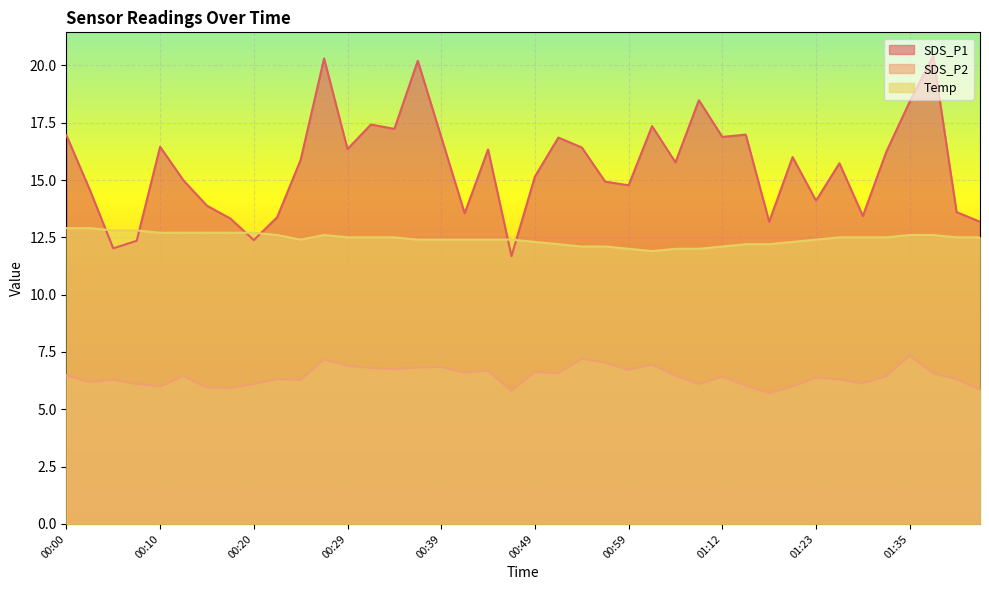

List the series in order of their peak value, highest first.

SDS_P1, Temp, SDS_P2